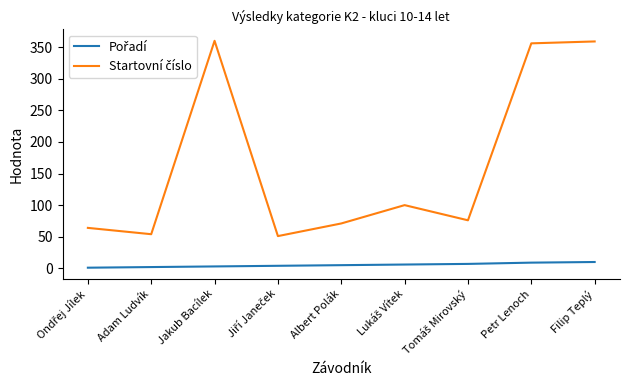

What is the maximum value shown in the chart?

360